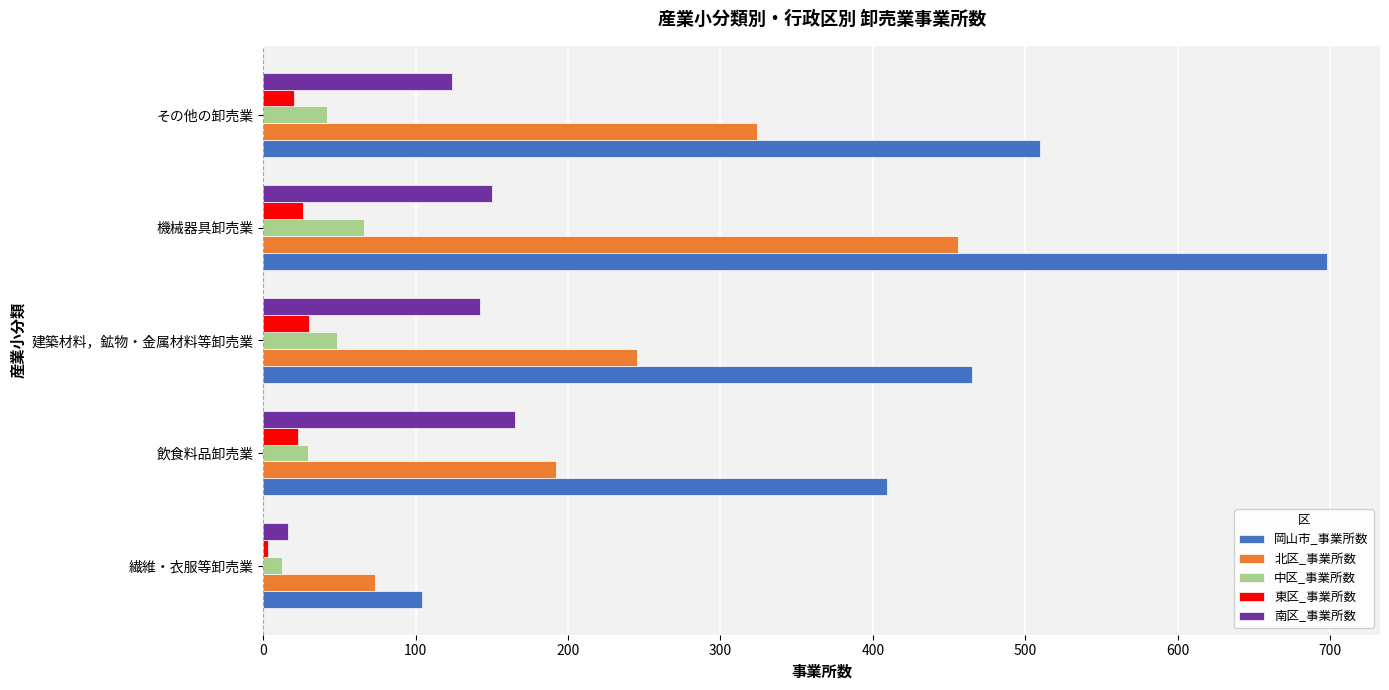

Between 繊維・衣服等卸売業 and 機械器具卸売業, which series saw the biggest shift?

岡山市_事業所数